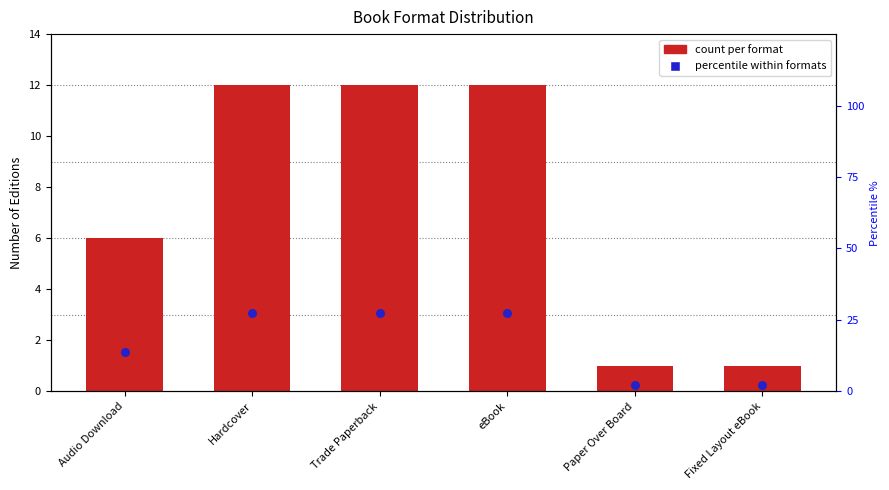

What are all the series names shown in the legend?

count per format, percentile